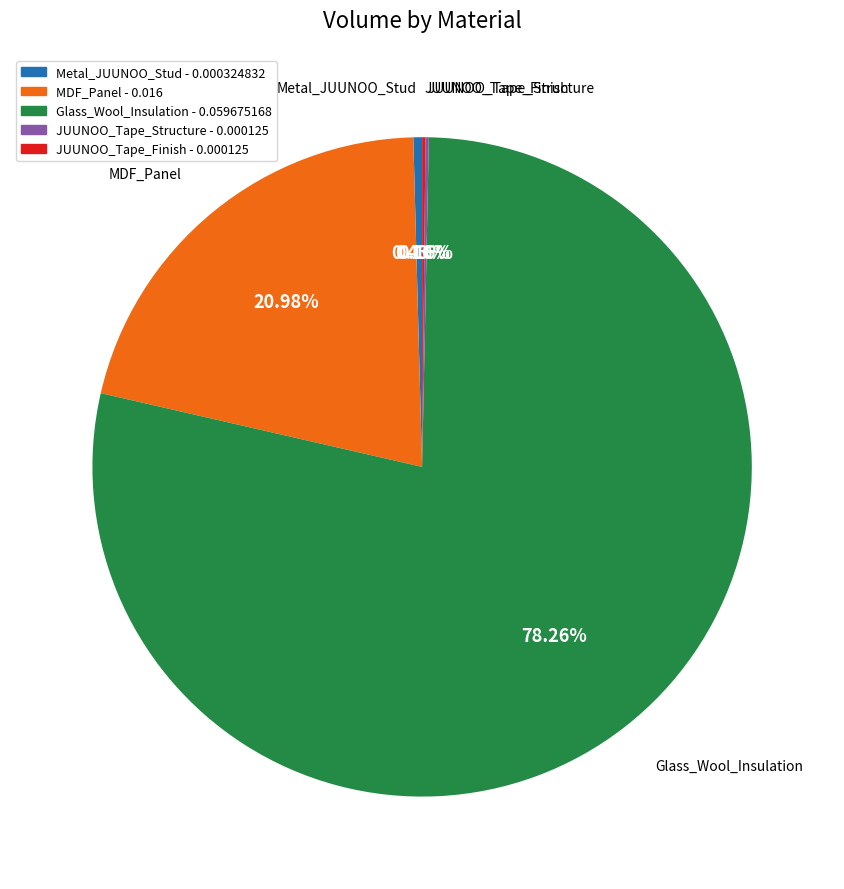

Is the sum of Metal_JUUNOO_Stud - 0.000324832 and MDF_Panel - 0.016 greater than half?

No